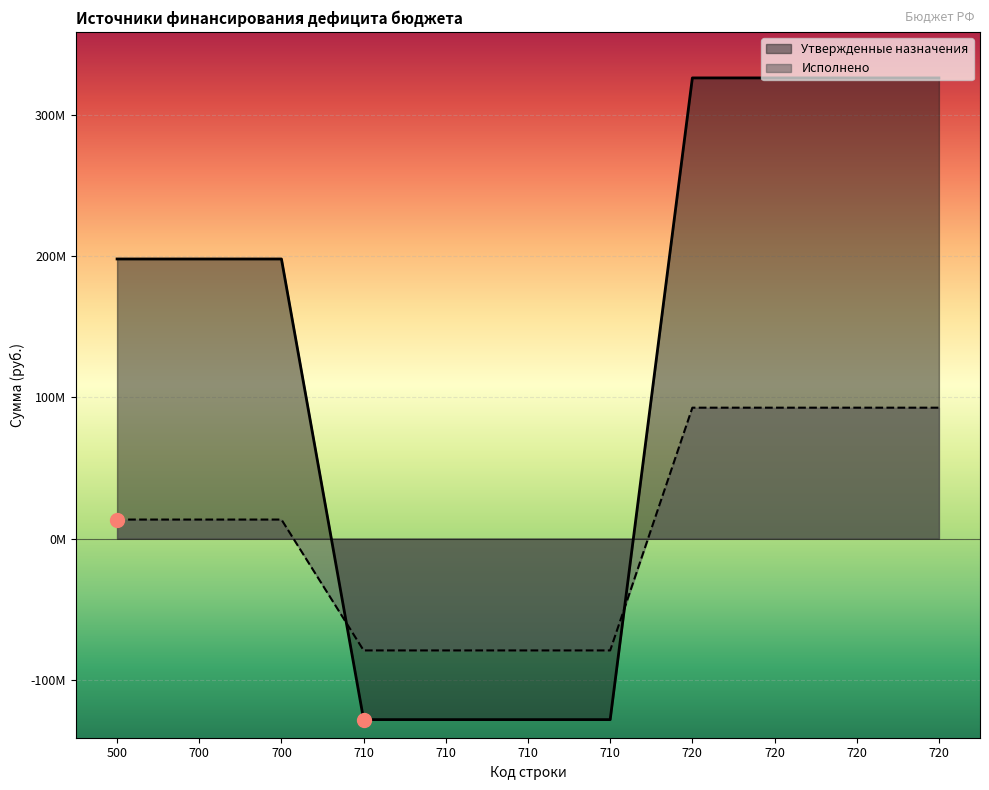

Between 700 and 720, which series saw the biggest shift?

Утвержденные назначения